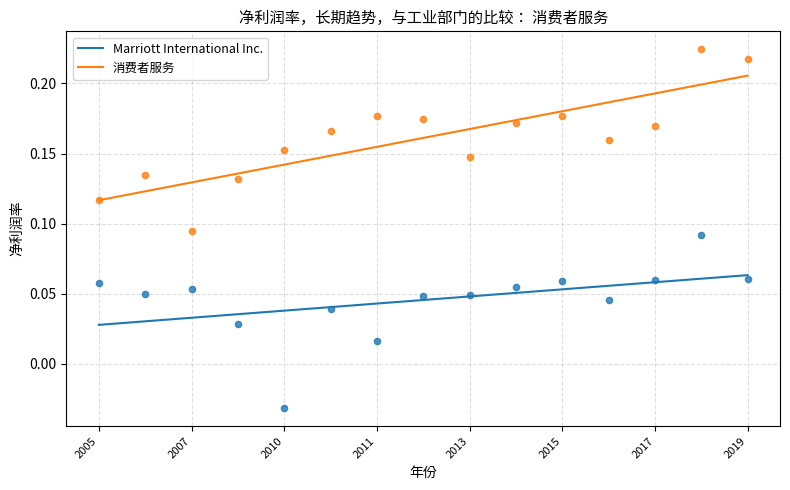

What are all the series names shown in the legend?

Marriott International Inc., 消费者服务